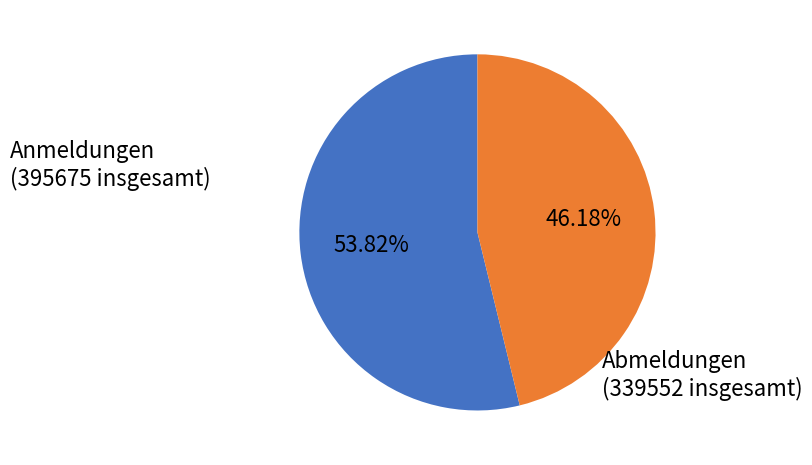

Is there a majority slice in this chart?

Yes